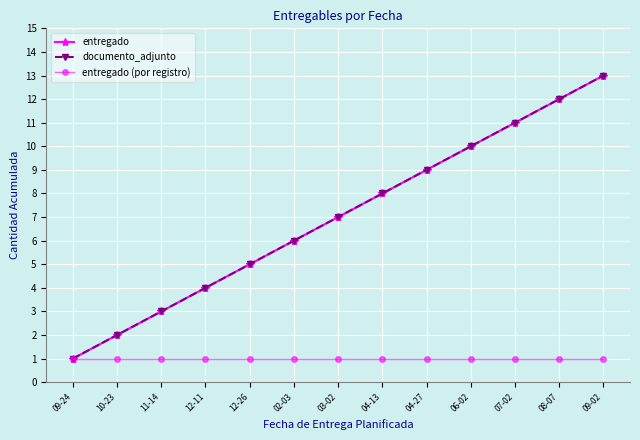

Is this an area chart (filled region under the line)?

No